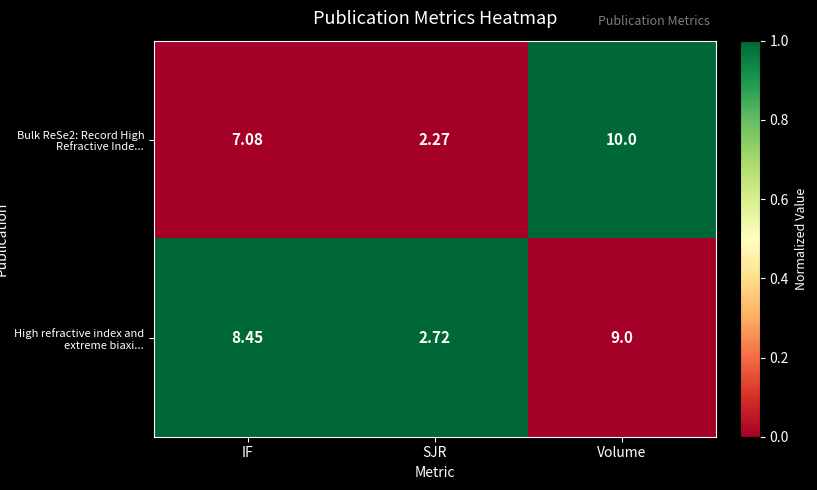

Which series has the largest total across all categories?

High refractive index and extreme biaxi...